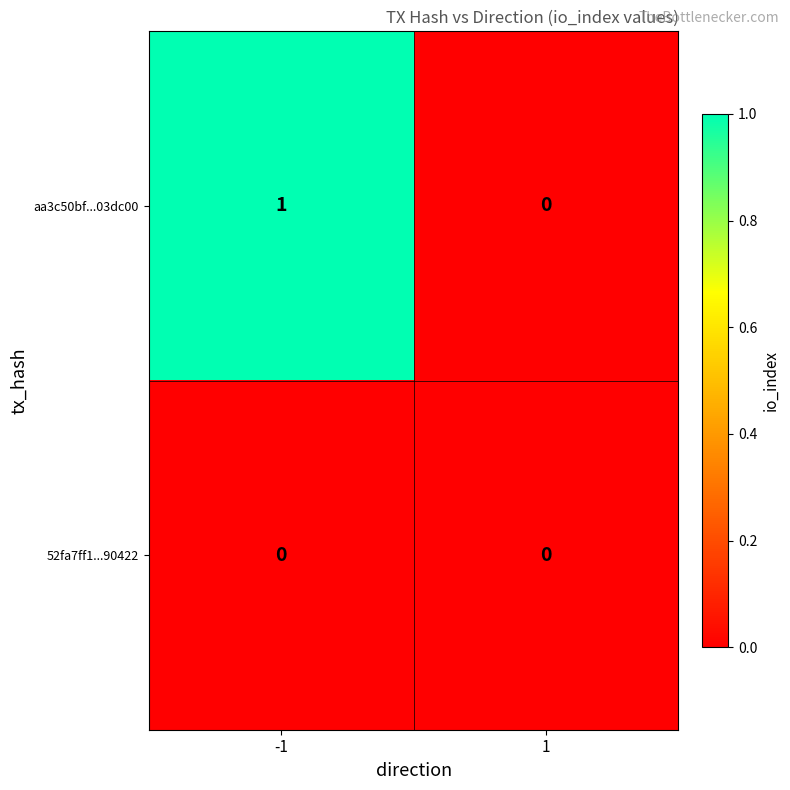

How many categories are shown in the chart?

2